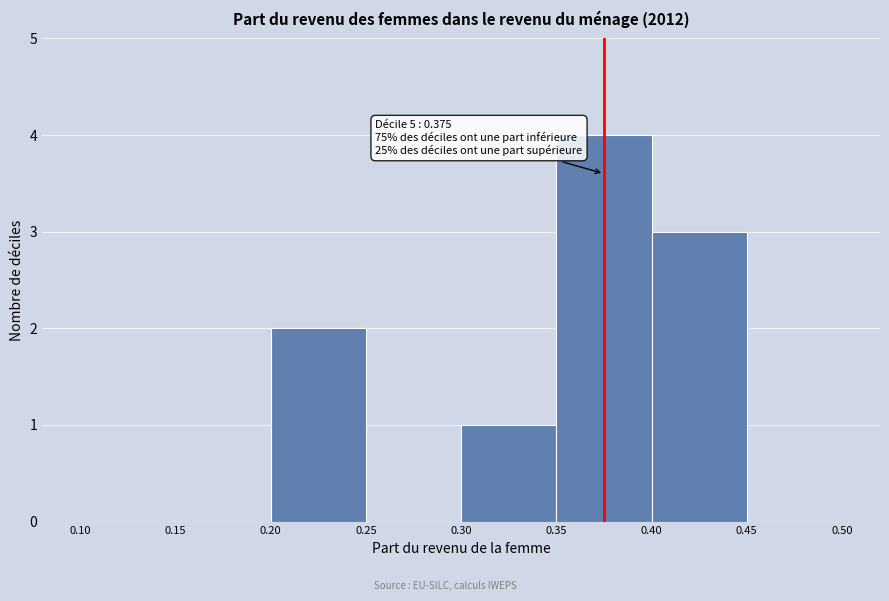

Which range on the x-axis has the tallest bar?

0.35 to 0.40